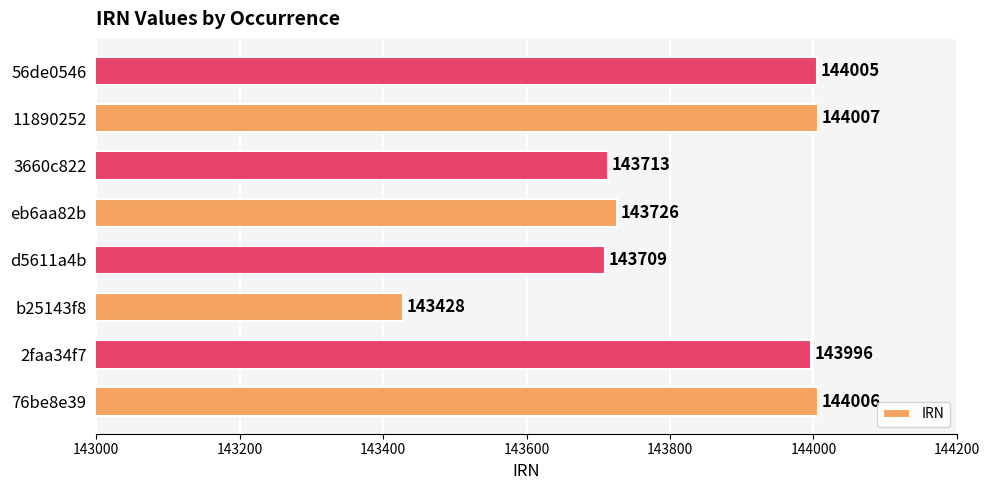

What is the approximate value at 76be8e39?

144006